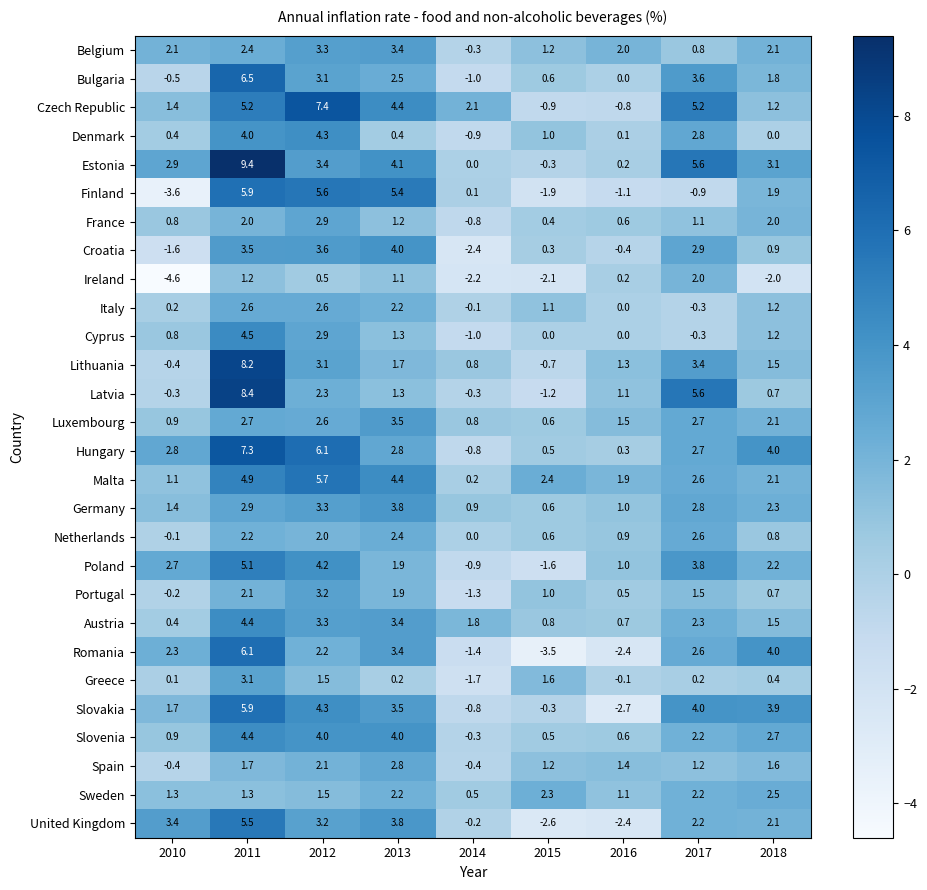

Where is Estonia nearest to the value 4?

2013